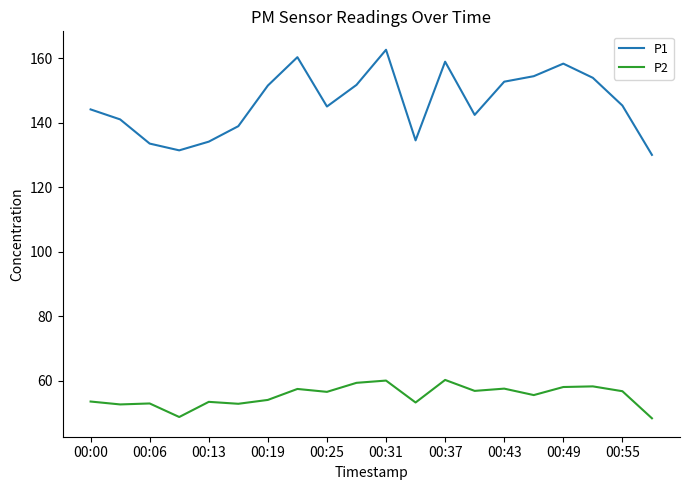

True or false: P1 and P2 intersect in this chart.

False